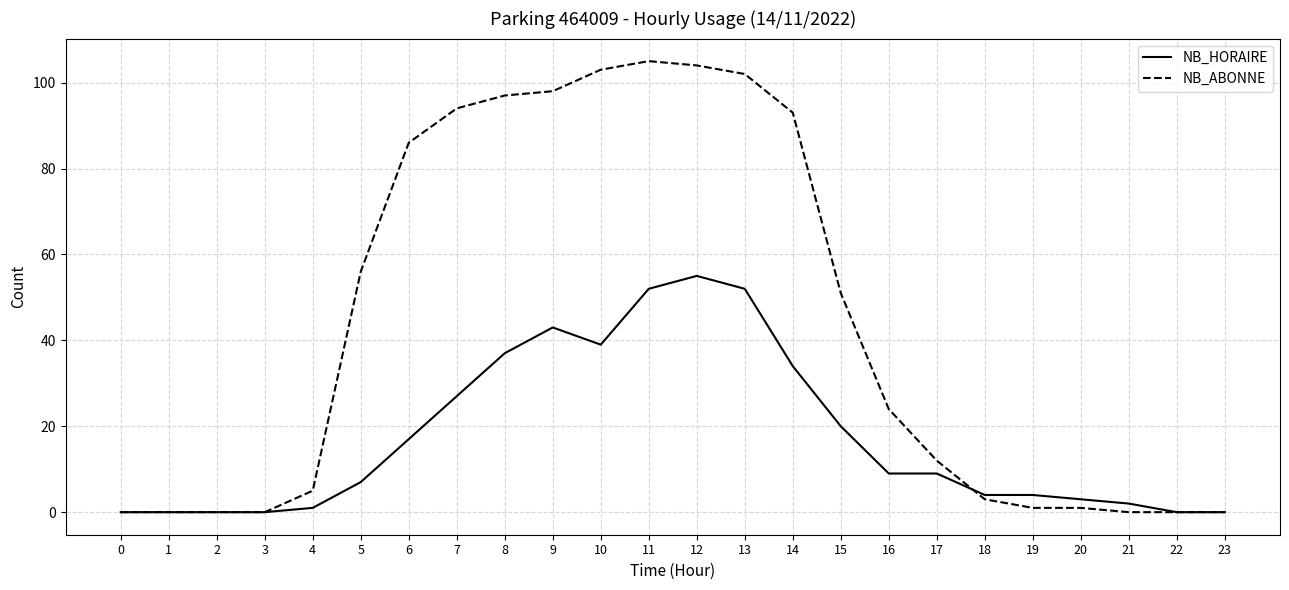

The value of NB_ABONNE at 7 is 163. True or false?

False